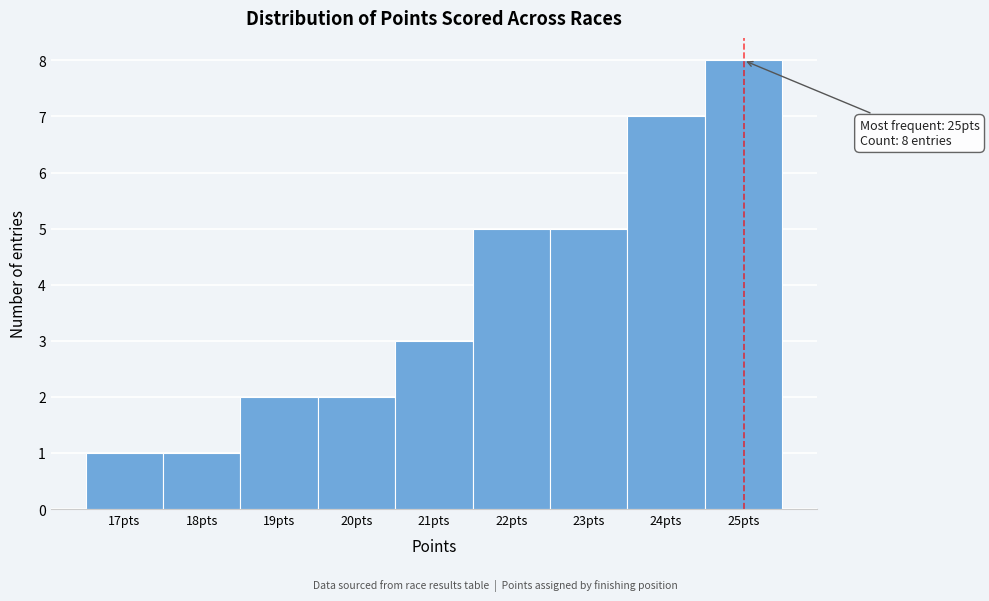

Reading left to right, transcribe all the data shown in this chart.

17pts=1	18pts=1	19pts=2	20pts=2	21pts=3	22pts=5	23pts=5	24pts=7	25pts=8